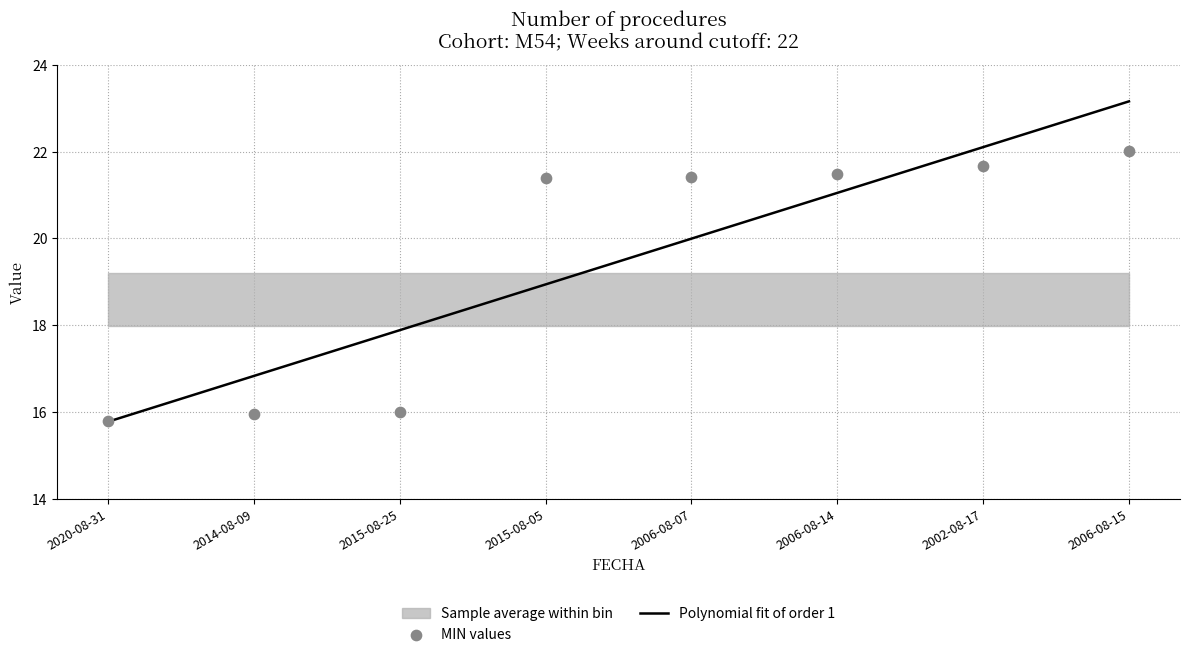

Is the value of q1 at 2006-08-14 greater than the value of MIN at 2014-08-09?

Yes